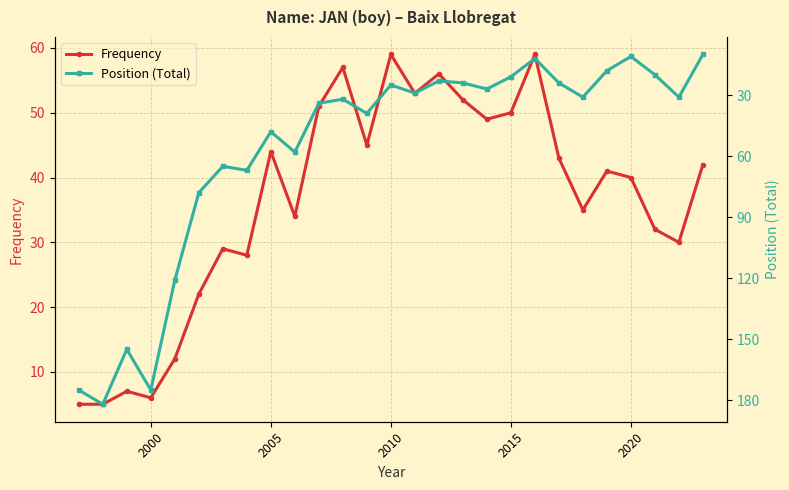

What are all the series names shown in the legend?

Frequency, Position (Total)